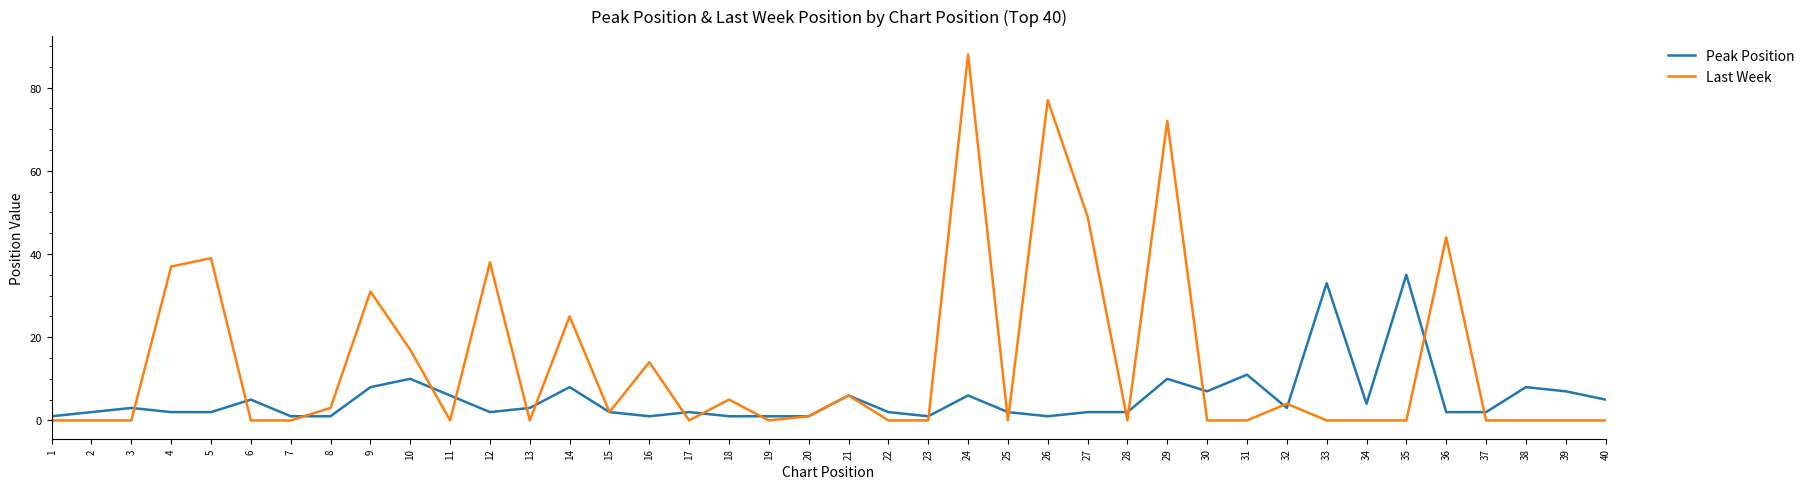

Between 19 and 29, which series saw the biggest shift?

Last Week